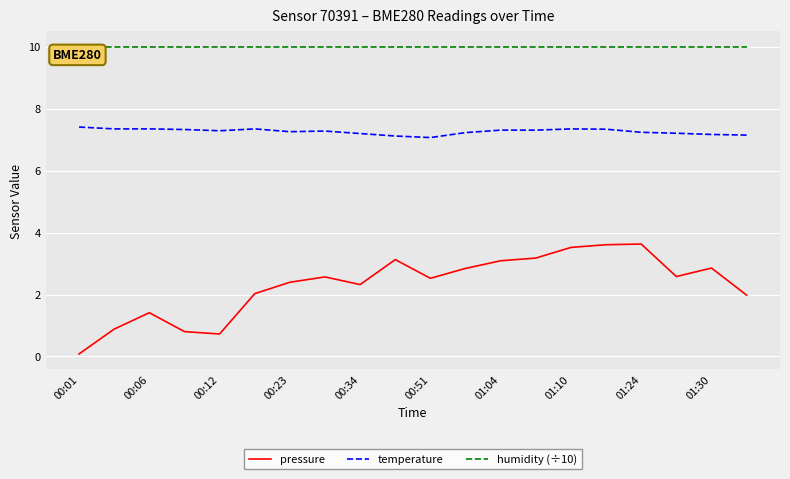

List the series in order of their peak value, lowest first.

pressure, temperature, humidity (÷10)